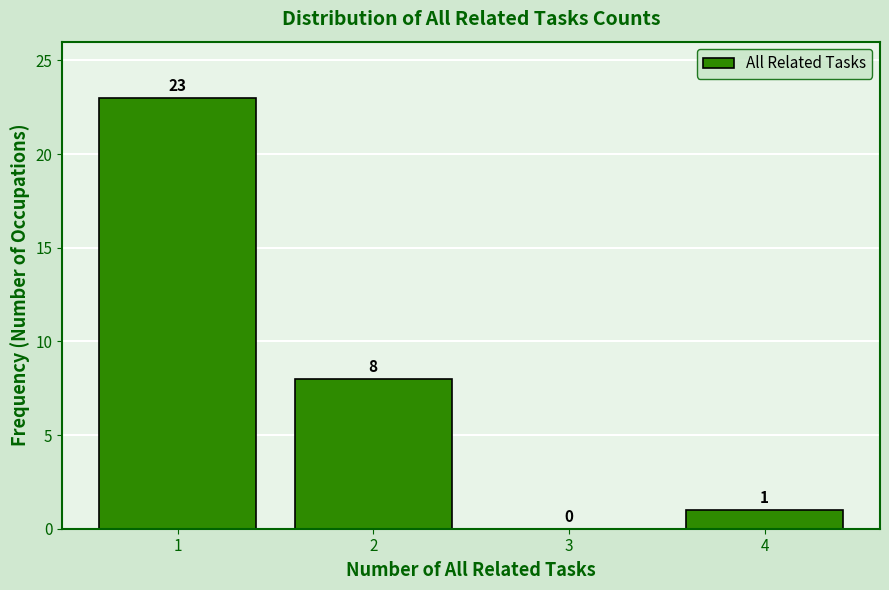

Reading left to right, transcribe this chart: for each bar, give the range it covers on the x-axis and its height.

0.5 to 1.5: 23
1.5 to 2.5: 8
2.5 to 3.5: 0
3.5 to 4.5: 1